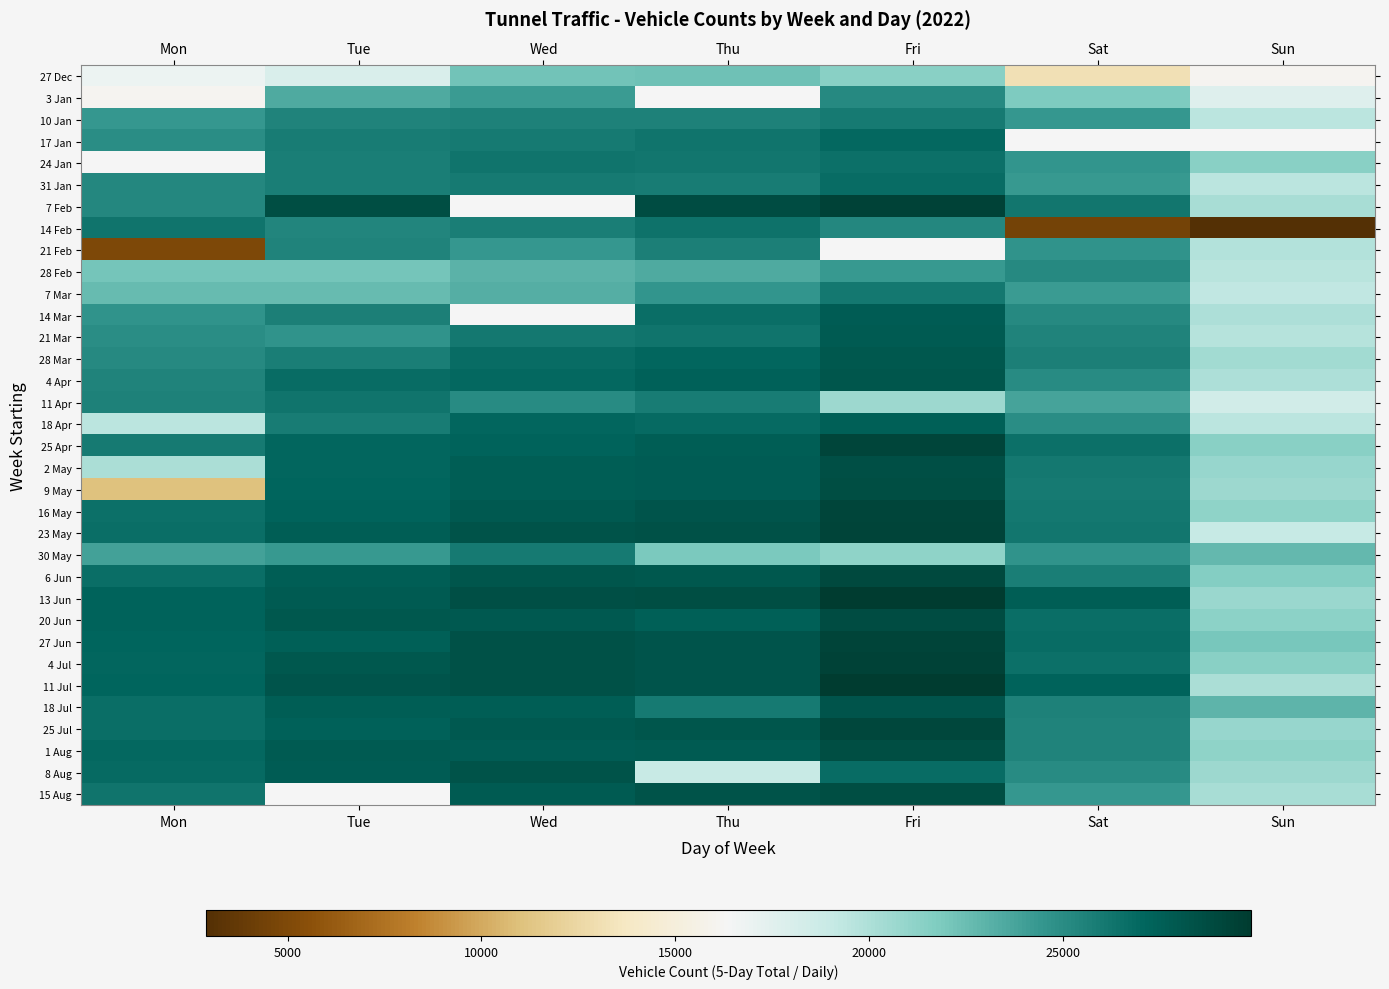

The value of 2 May at Sat is 26094.0. True or false?

True